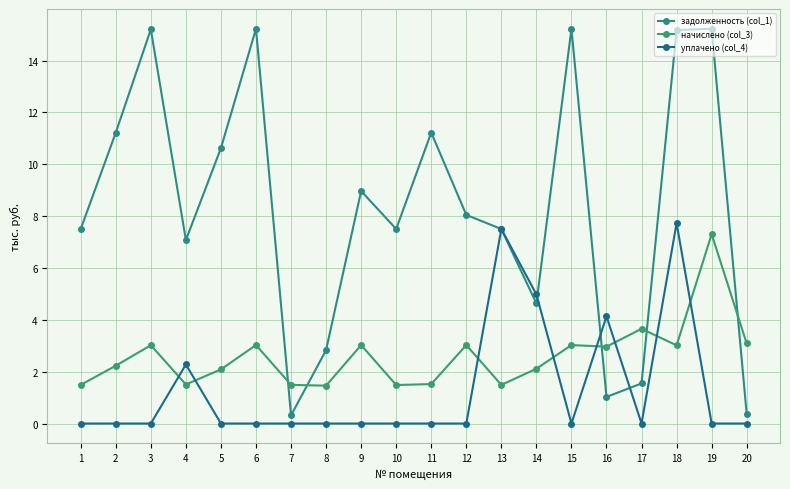

How many distinct data groups are displayed?

3